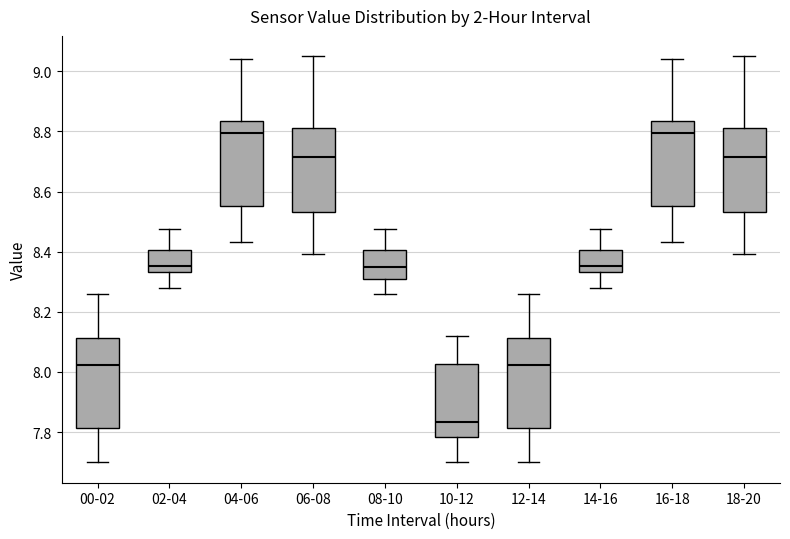

Which box's median line is the lowest?

10-12